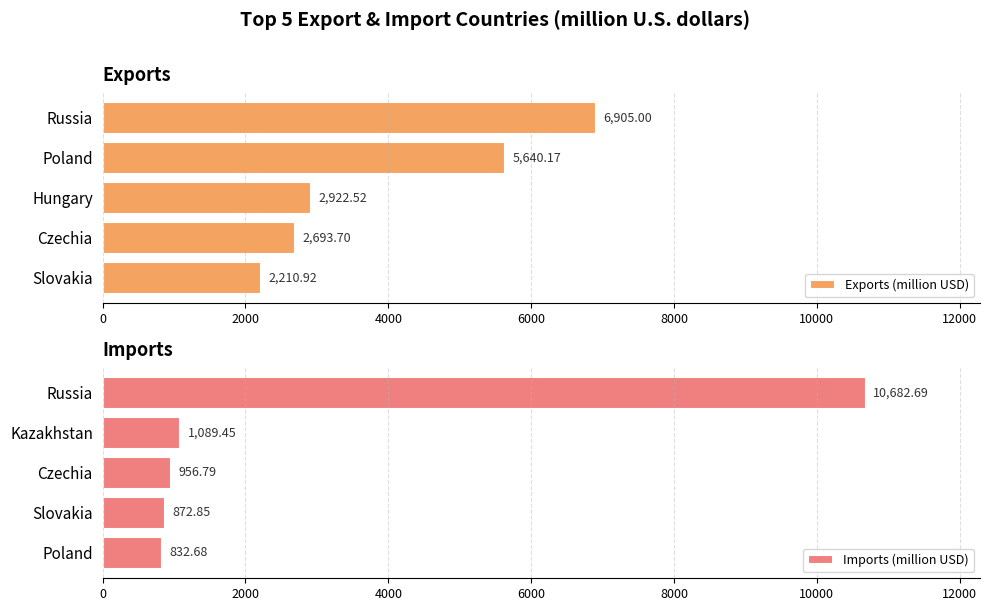

At which label is Exports (million USD) closest to 4557?

Poland